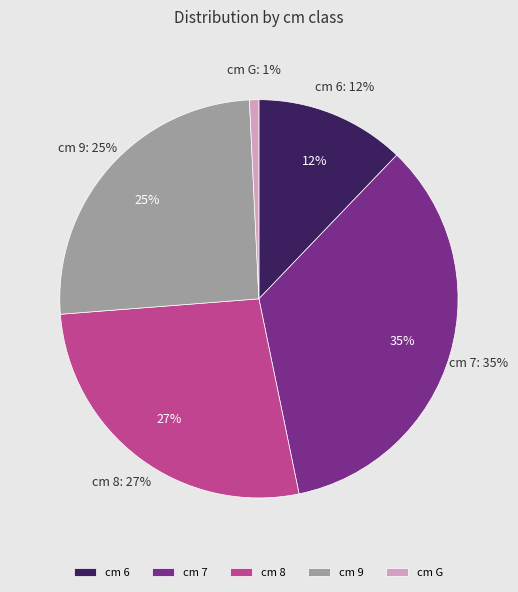

What percentage is the 8 slice, to the nearest percent?

27%